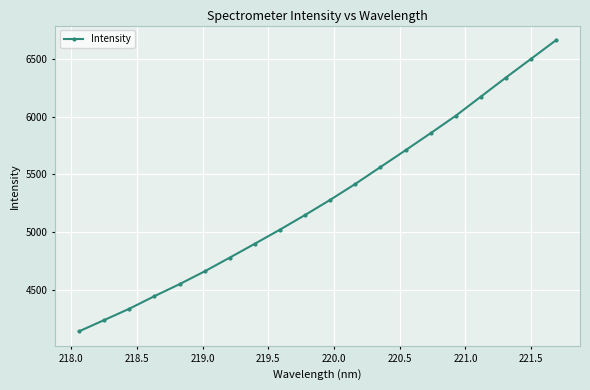

How many lines are shown in the chart?

1